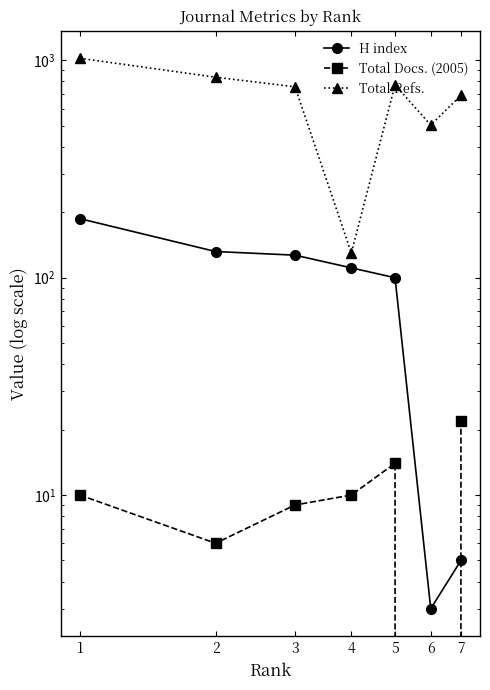

What is the value of the H index point at the 7th from the left?

5